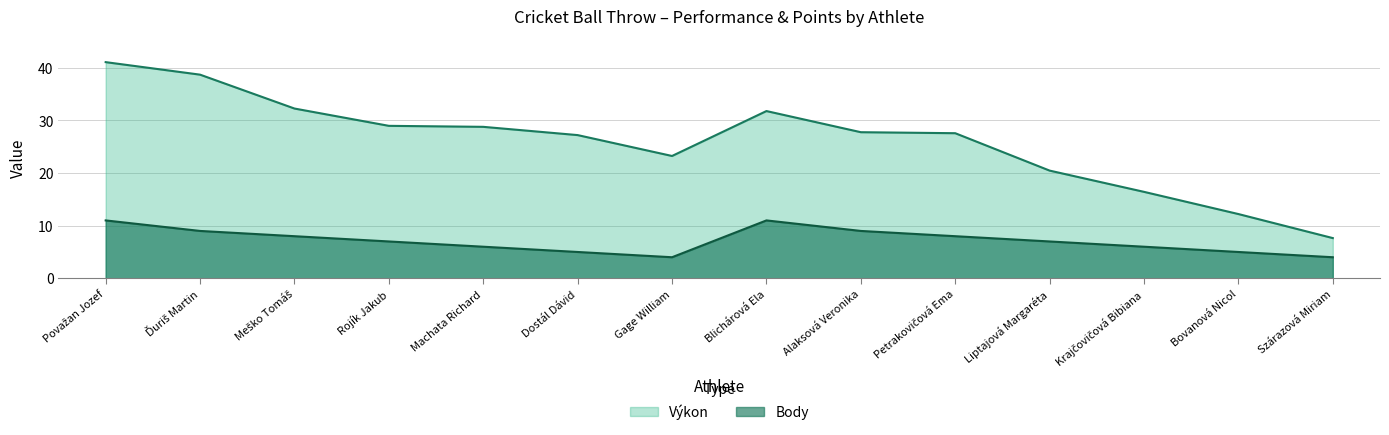

Which category has the lowest value in the Body series?

Gage William